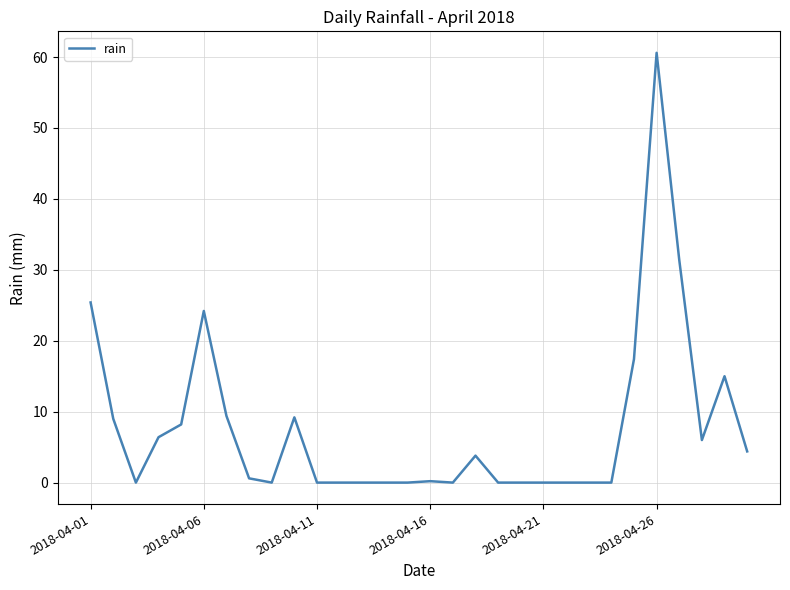

What is the difference between the maximum and minimum values?

60.6